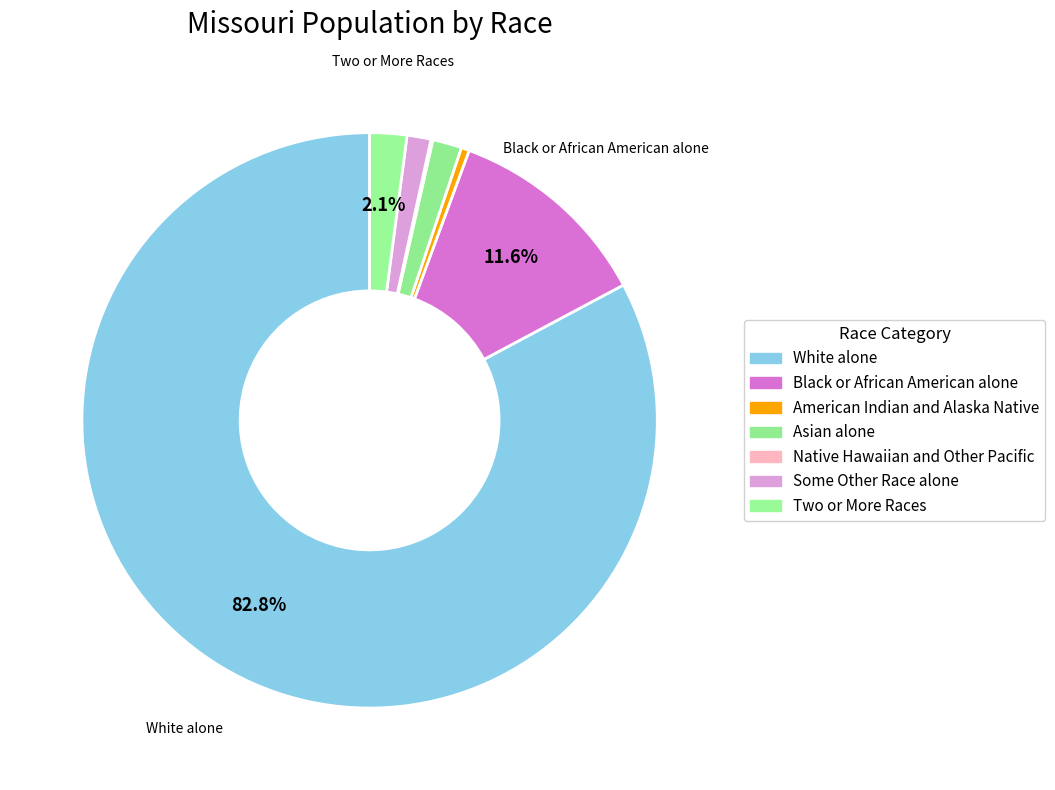

What percentage do White alone and Native Hawaiian and Other Pacific together represent?

82.9%